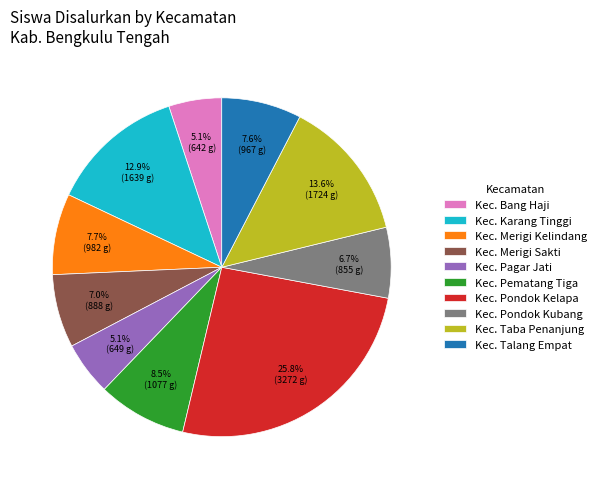

Is the sum of Kec. Merigi Kelindang and Kec. Pondok Kelapa greater than half?

No